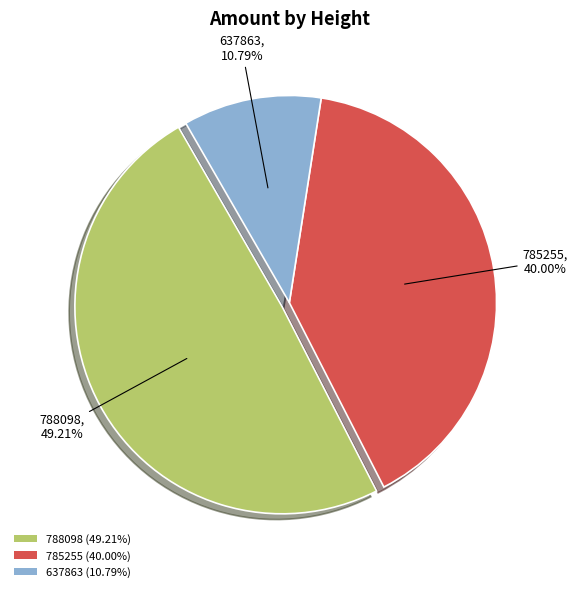

What portion of the pie excludes 637863?

89.2%